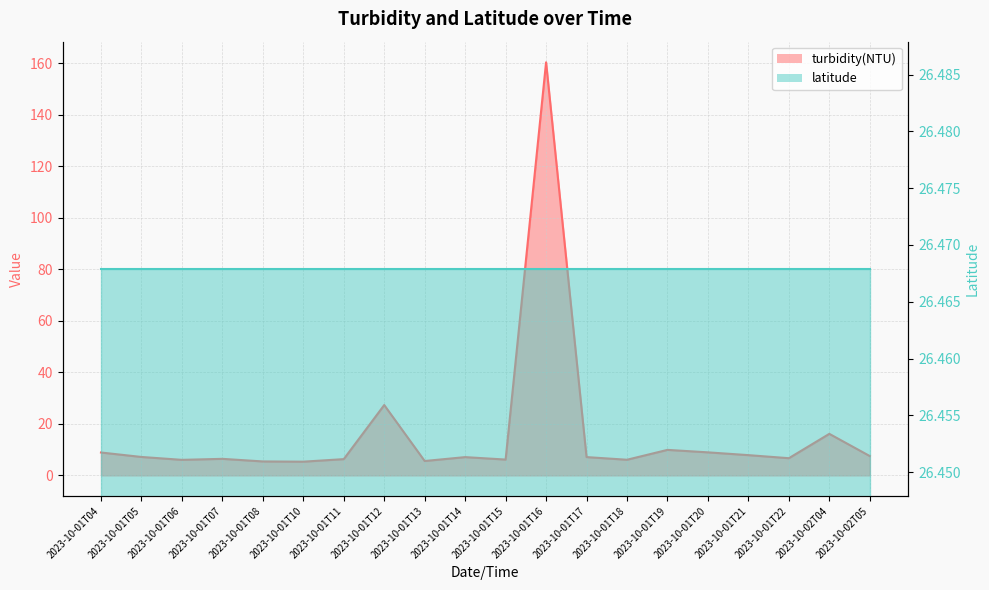

Reading left to right, what are all the values shown in this chart?

8.9	7.1	6.0	6.4	5.4	5.3	6.3	27.3	5.6	7.1	6.1	160.3	7.1	6.1	9.9	8.9	7.8	6.7	16.1	7.5